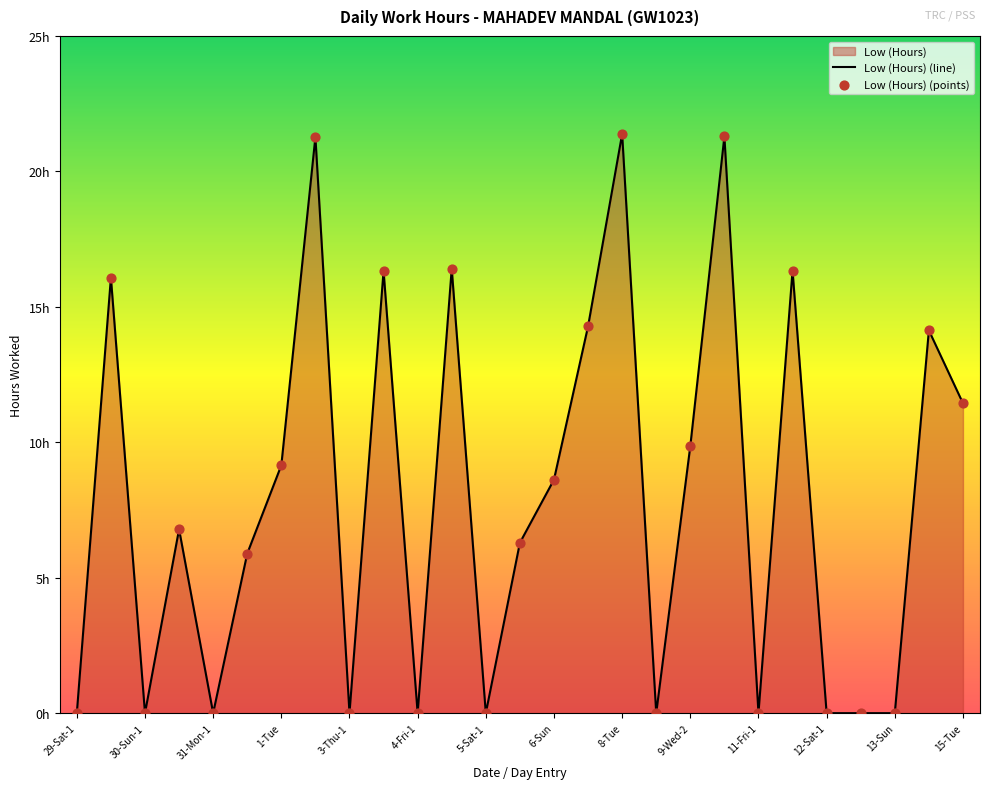

What is the change in value from 3-Thu-2 to 10-Thu?

+5.0